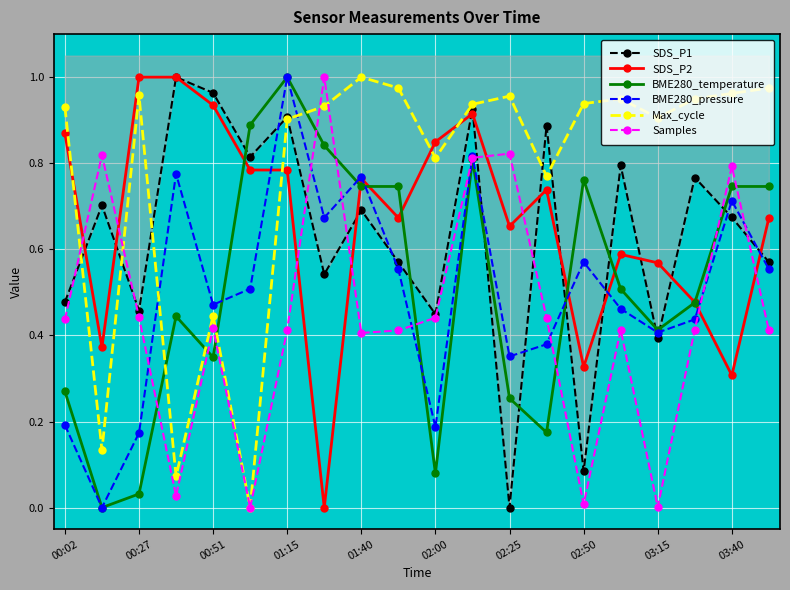

Which series ends up on top after the final intersection of SDS_P2 and BME280_temperature?

BME280_temperature